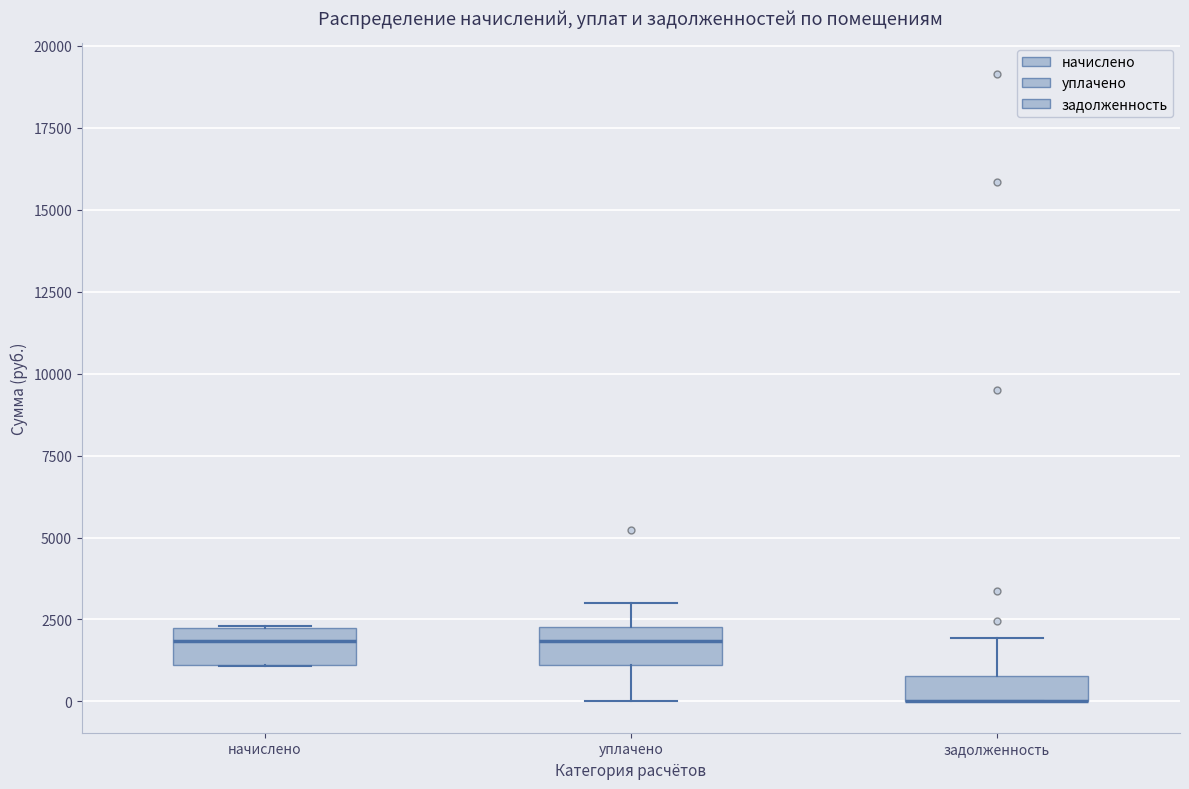

Reading left to right, transcribe this box plot: for each box, give where its median line is, the range the box spans, and where its two whiskers end, as read against the y-axis. The values are not printed on the chart, so give them approximately, as read against the axis.

начислено: median 2000 (just below the box's upper edge), box 1000 to 2000, whiskers 1000 to 2500
уплачено: median 2000, box 1000 to 2500, whiskers 0 to 3000
задолженность: median 0 (drawn on the box's lower edge), box 0 to 1000, whiskers 0 to 2000